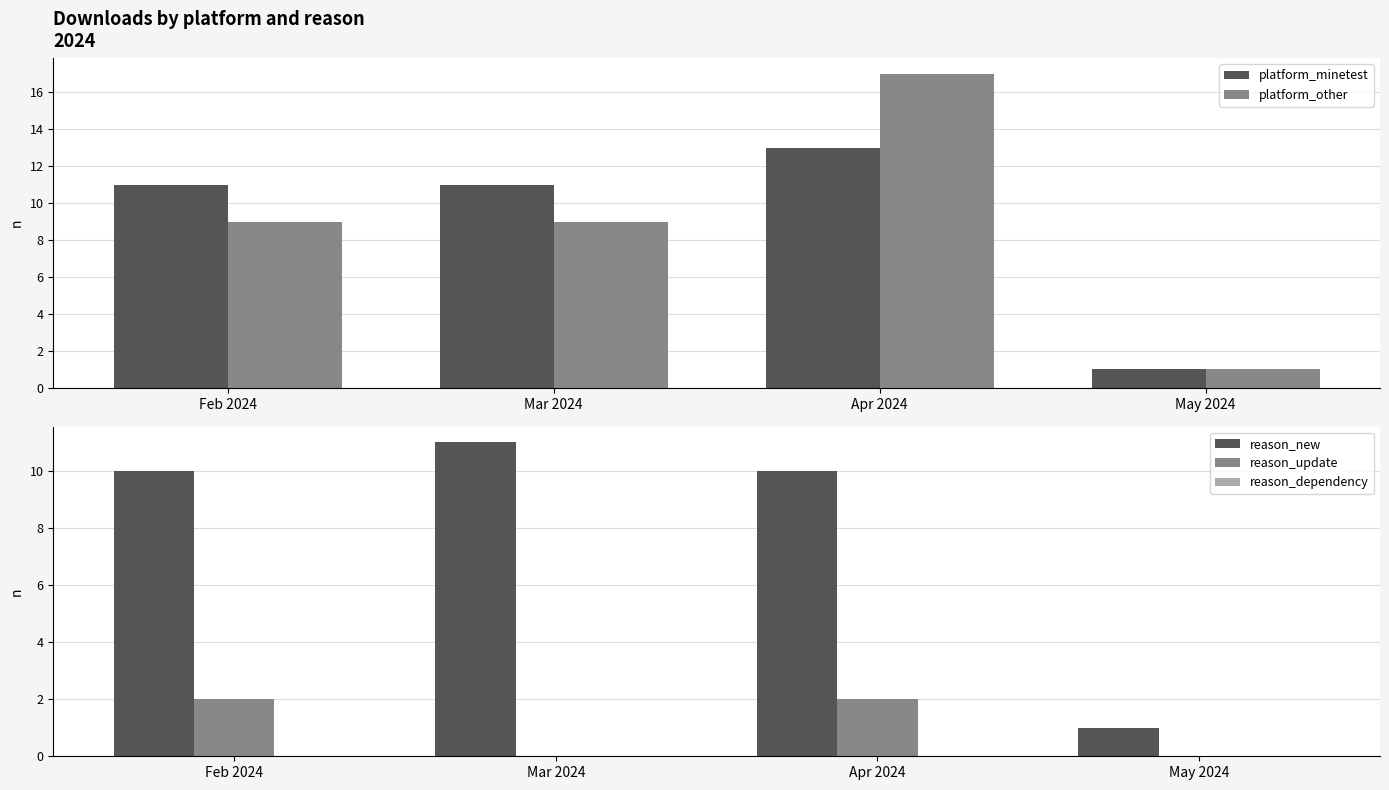

Which series has the largest total across all categories?

platform_minetest